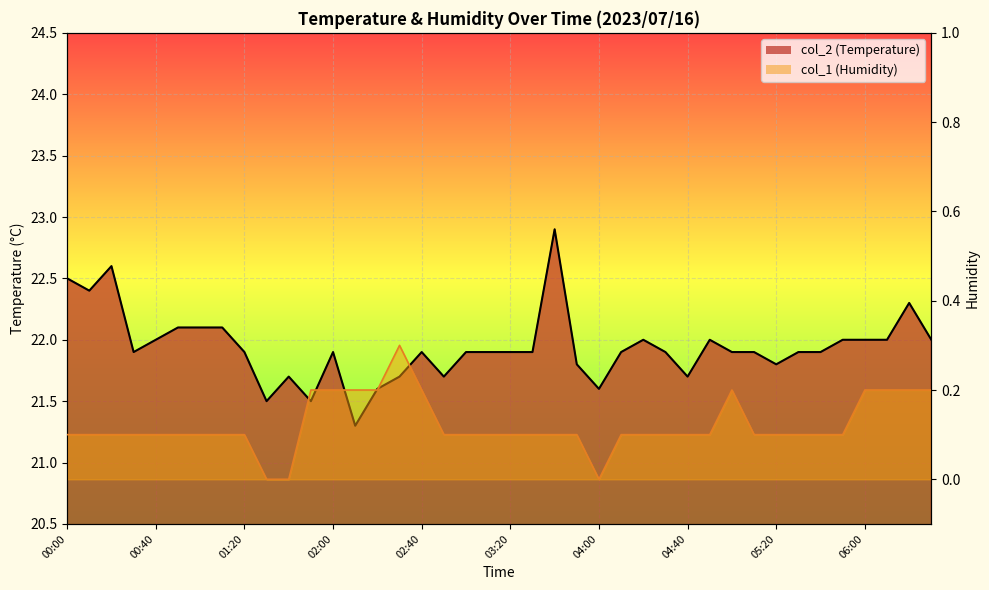

What is the value of the col_2 (Temperature) line point at the 21st from the left?

21.9